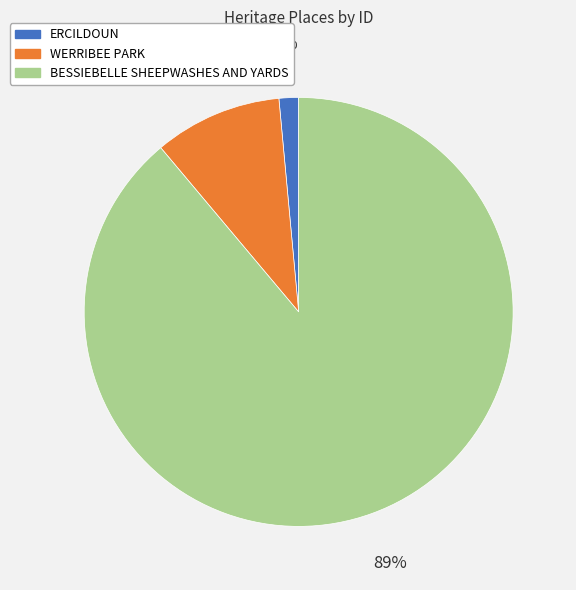

To the nearest percent, what is the combined percentage of BESSIEBELLE SHEEPWASHES AND YARDS and ERCILDOUN?

90%